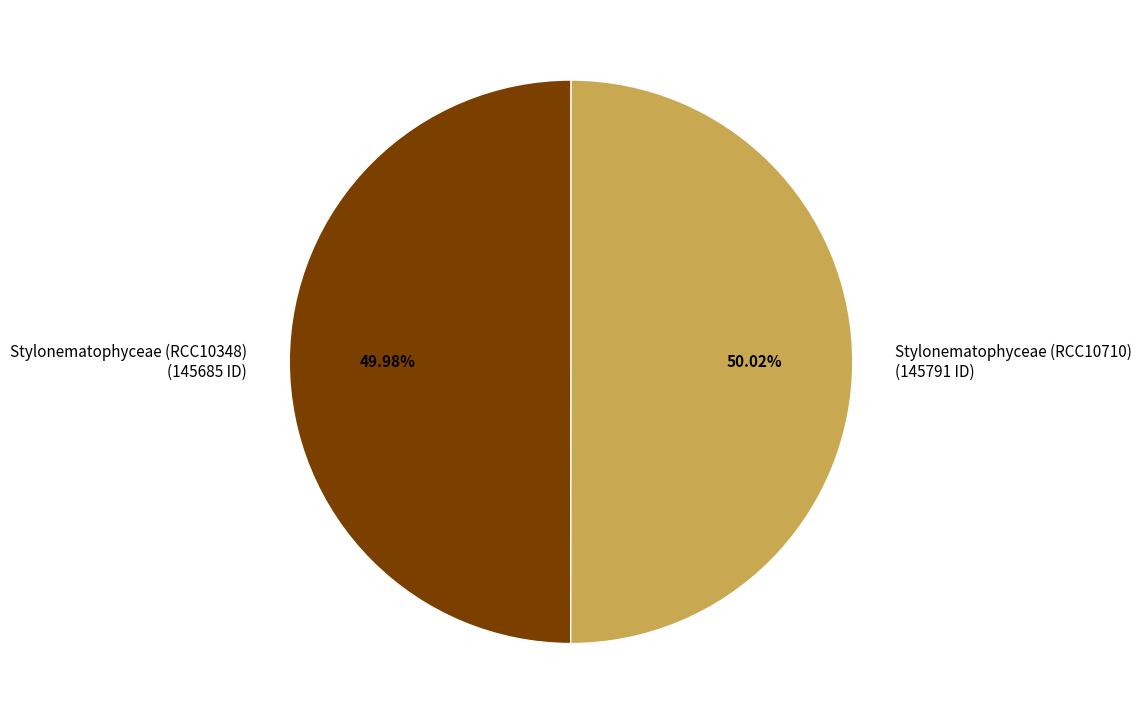

How many segments does this pie chart have?

2